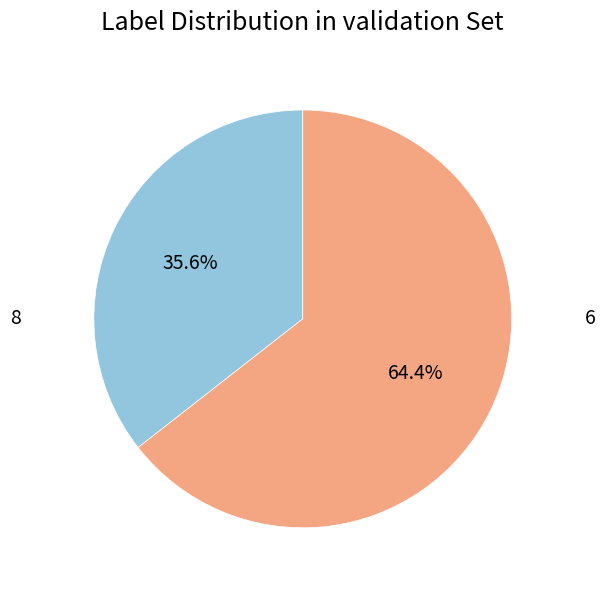

To the nearest percent, what is the average slice percentage?

50%